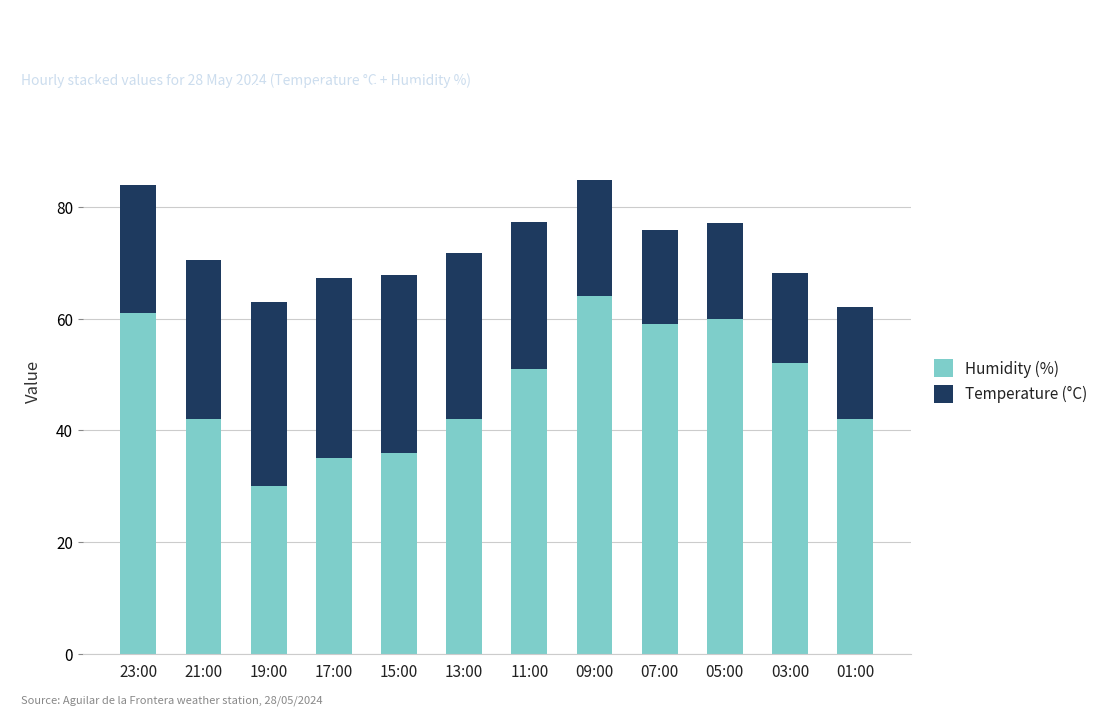

Does the chart contain stacked bars?

Yes